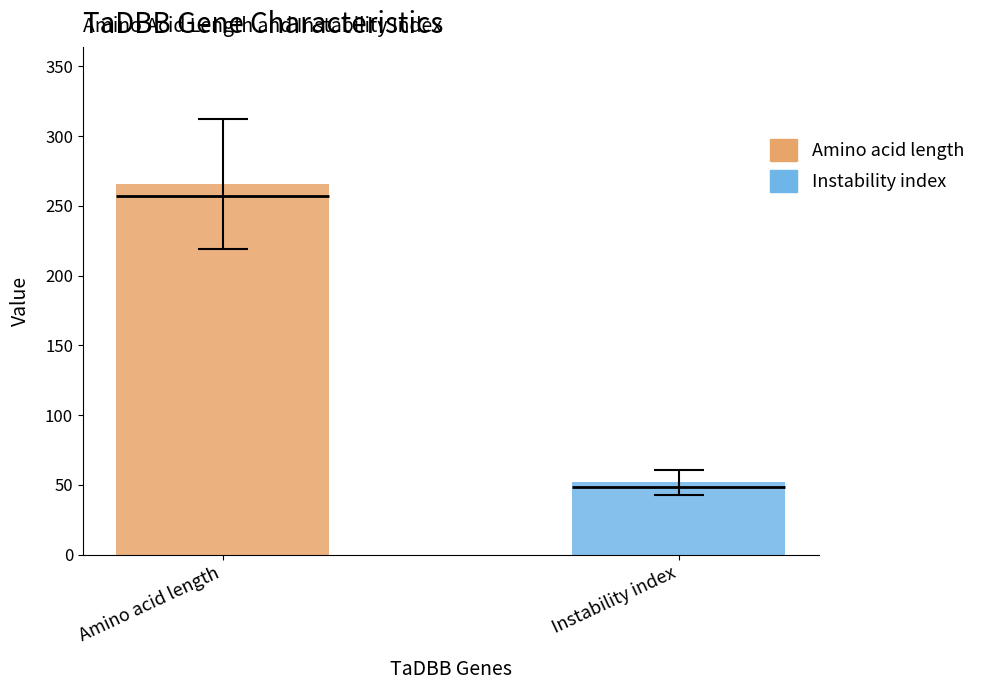

What are all the series names shown in the legend?

Amino acid length, Instability index